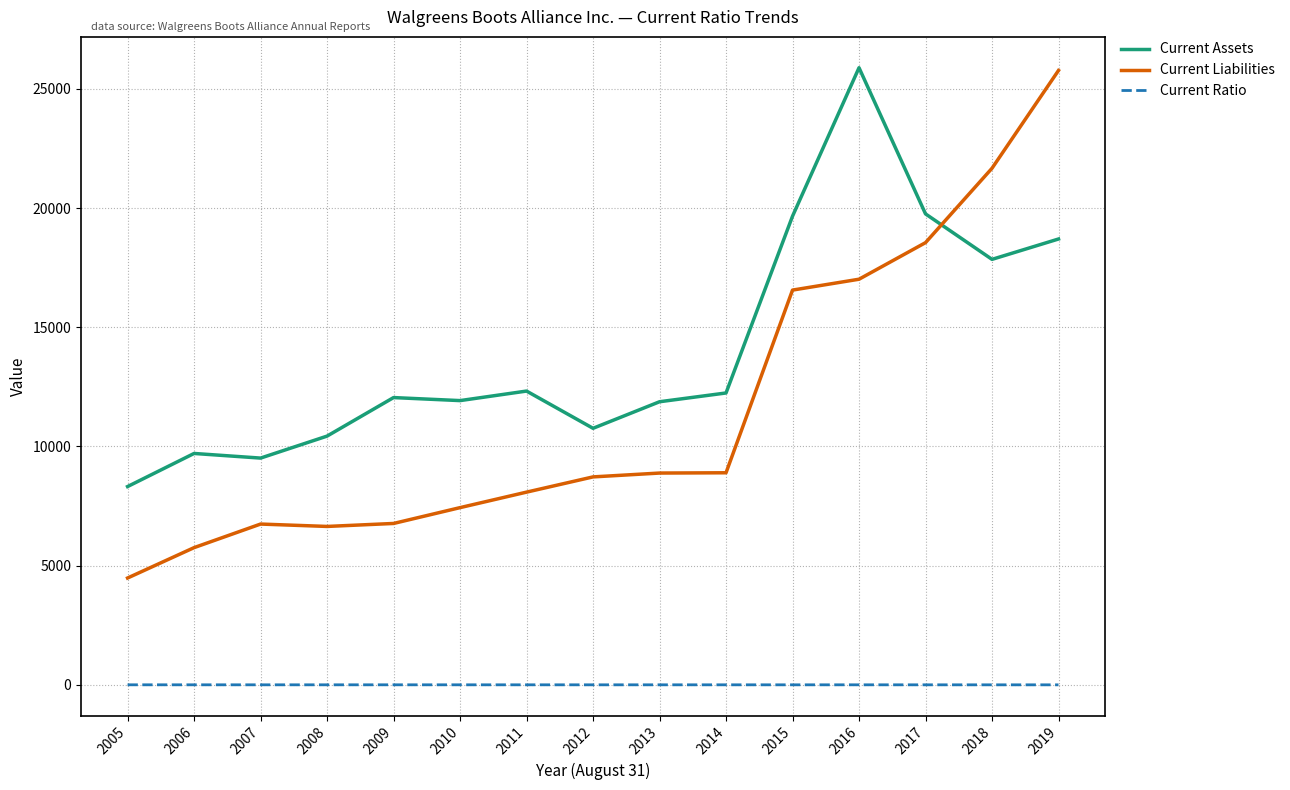

Which series has the widest spread of values?

Current Liabilities